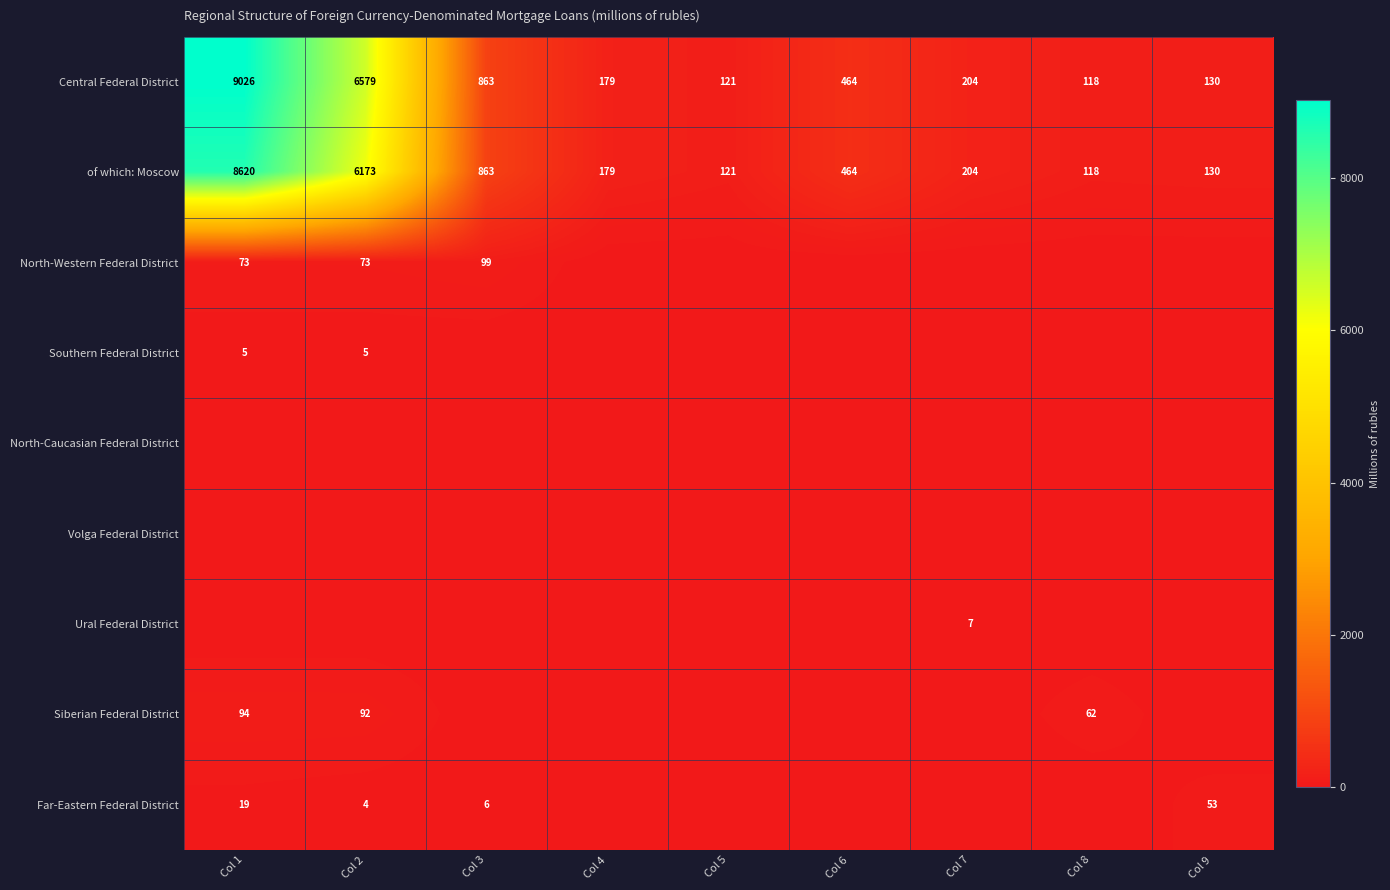

Count the number of data series in this chart.

9